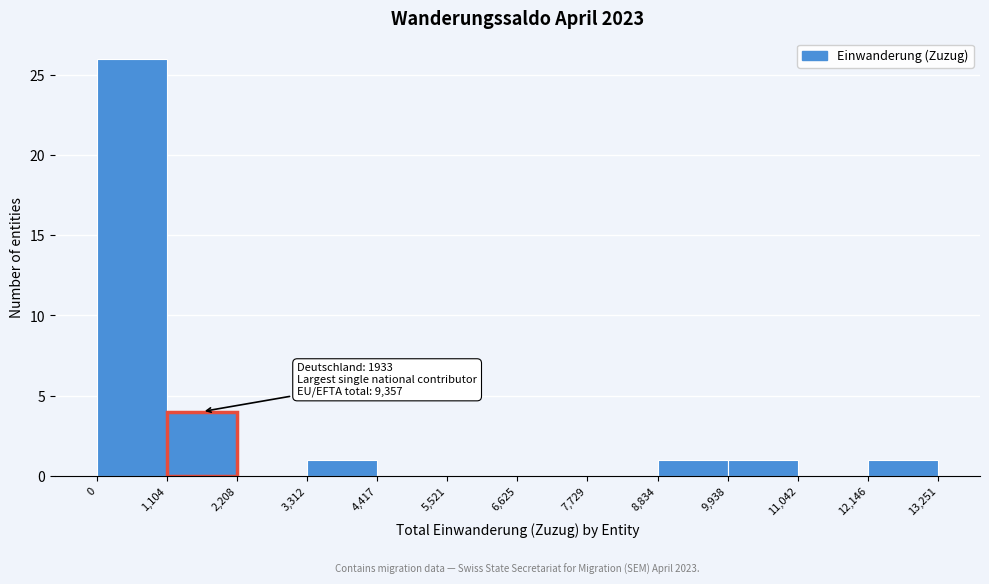

Over which range of the x-axis is the bar tallest?

0 to 1,104